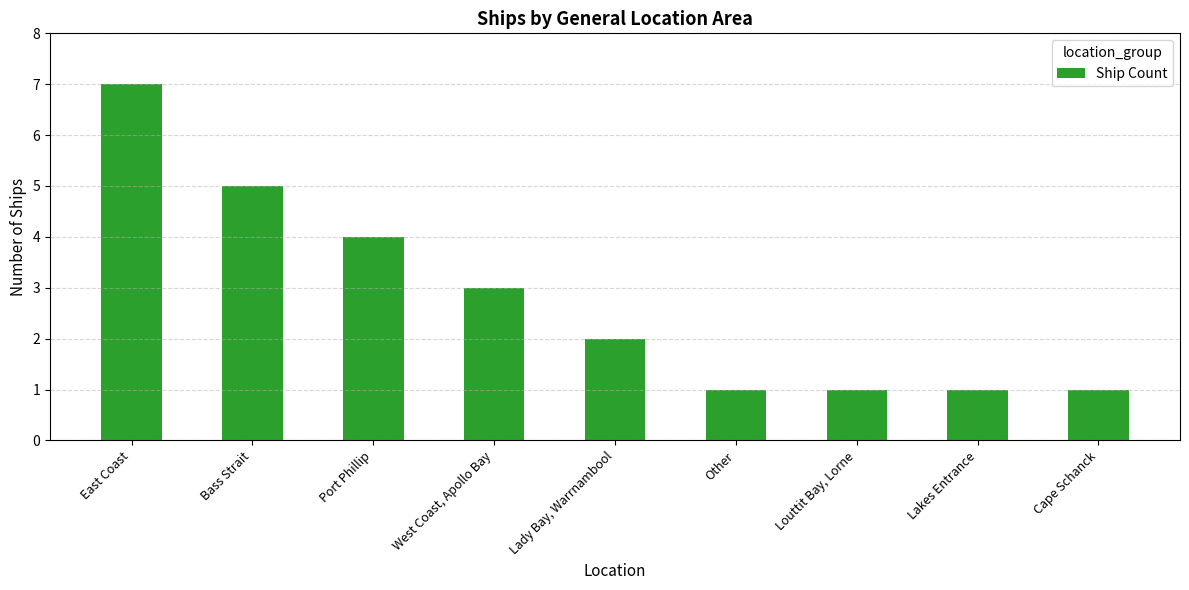

The chart shows a value of 1 at Louttit Bay, Lorne. True or false?

True